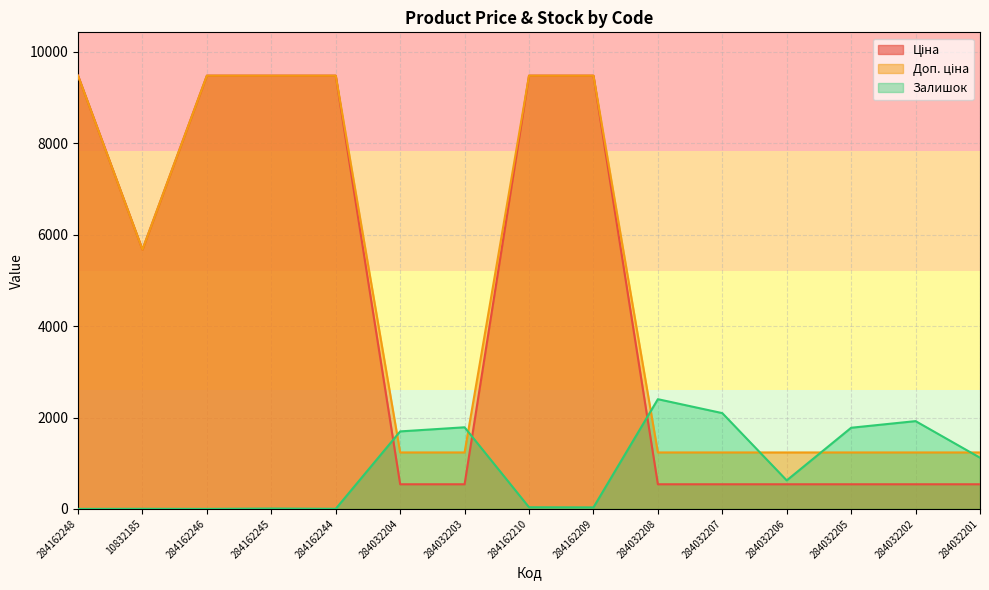

What is the sum of the Доп. ціна values at 284162209 and 284032207?

10715.5